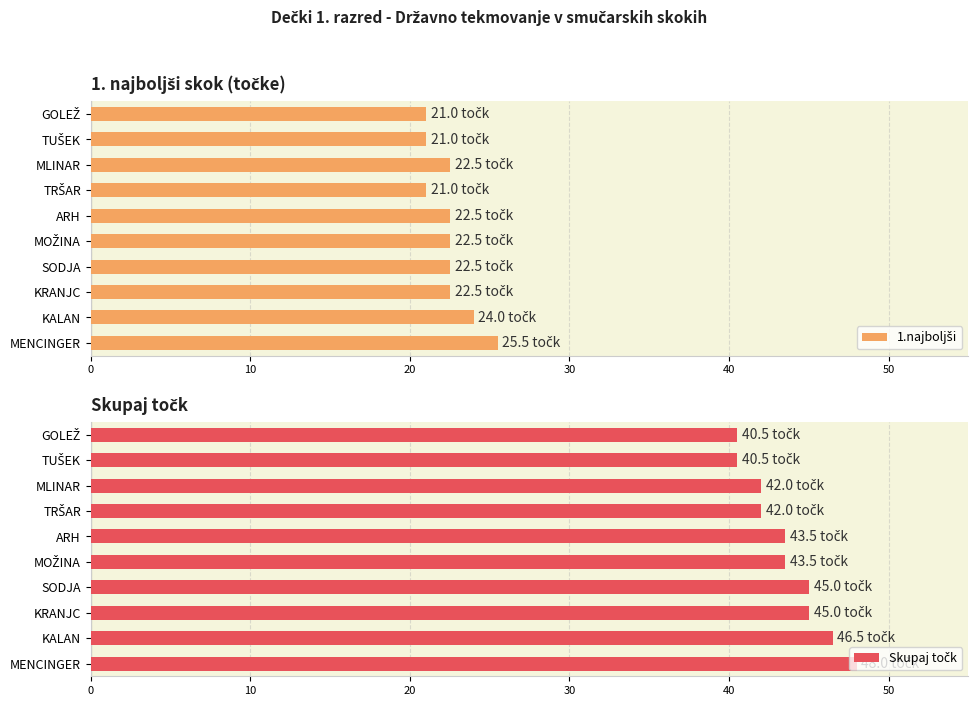

Does the chart contain stacked bars?

No